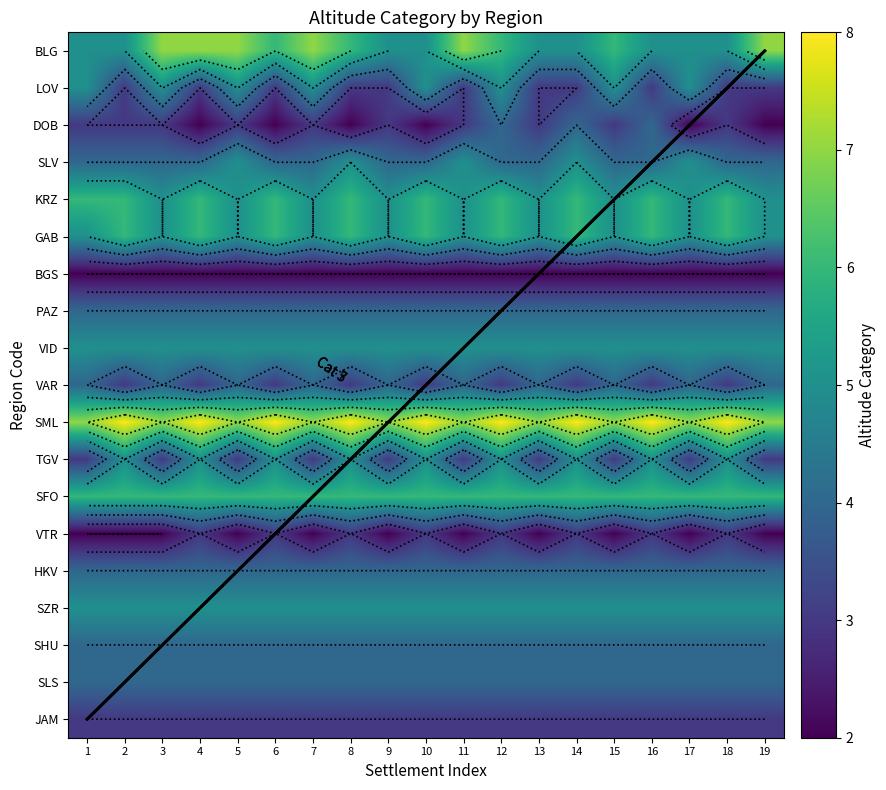

Count the VTR values in the range 2 to 3.

19